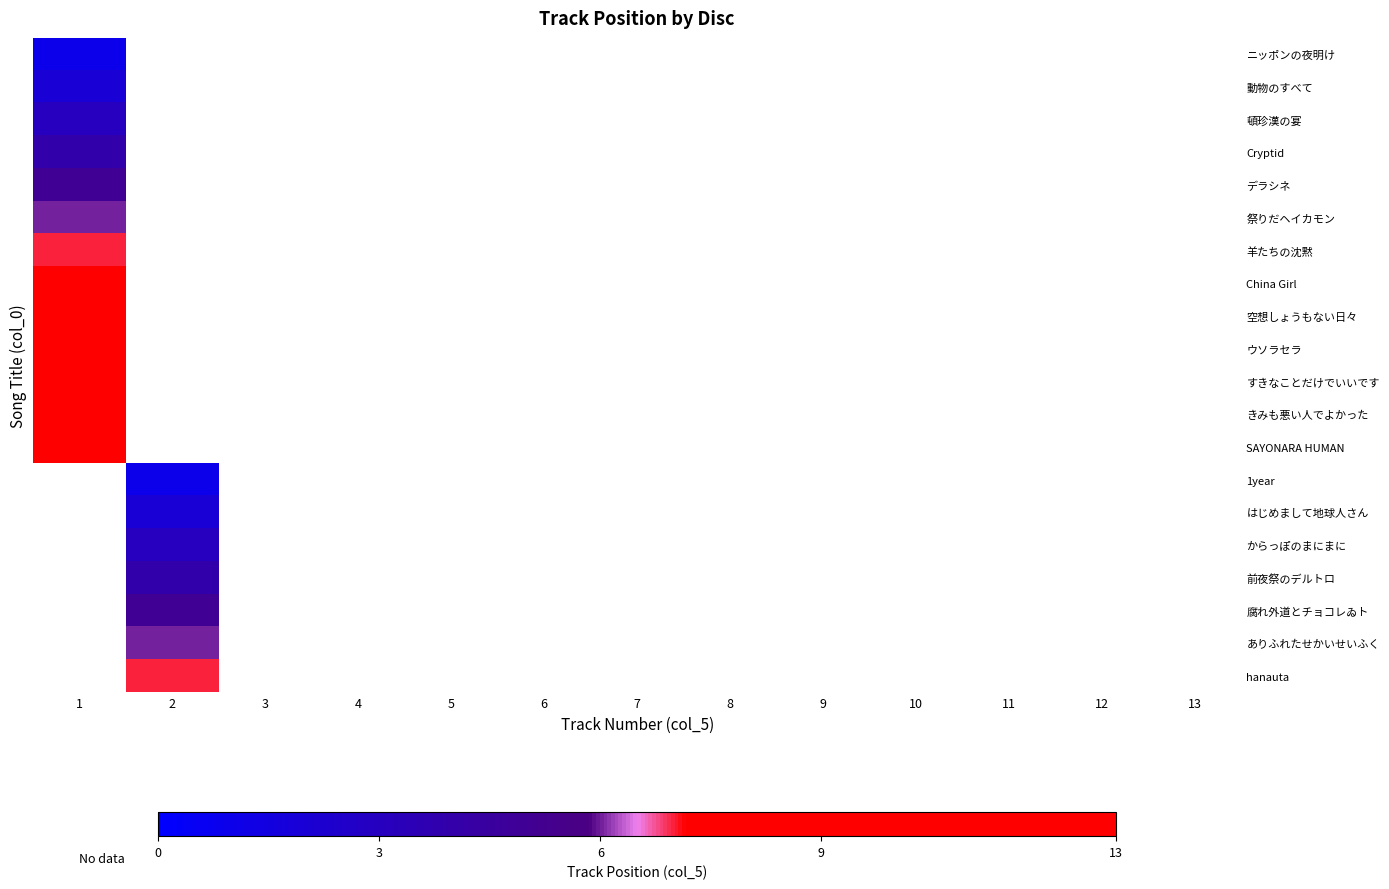

How many values in からっぽのまにまに are above zero?

1